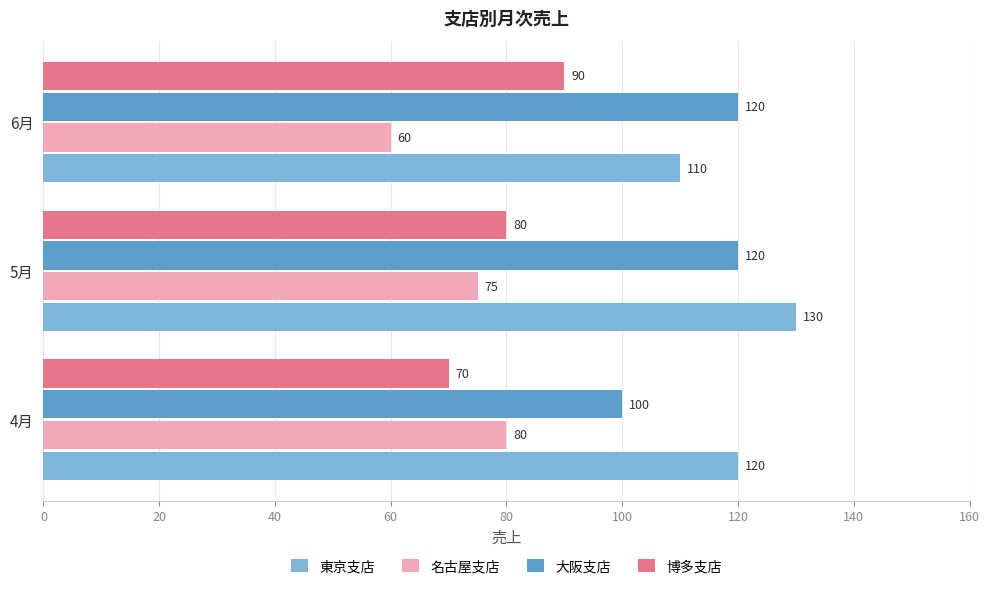

What is the spread (max minus min) of values at 5月?

55